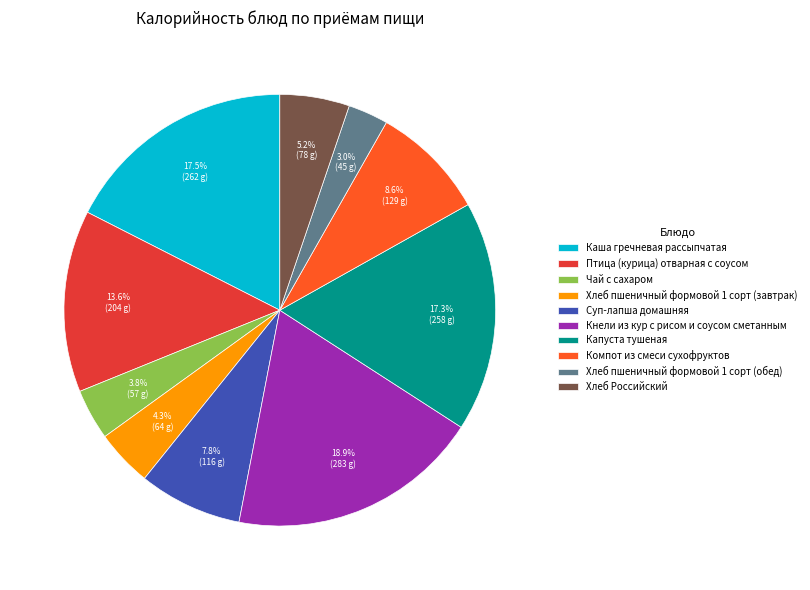

Which category has the smallest portion of the pie?

Хлеб пшеничный формовой 1 сорт (обед)